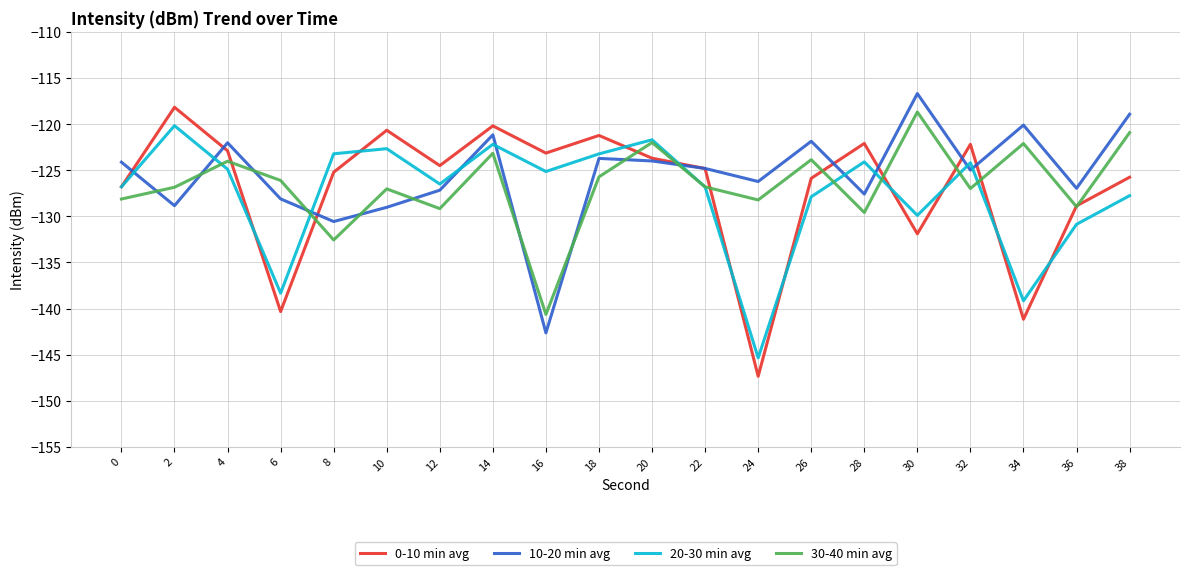

At which category is the sum across all series the highest?

14